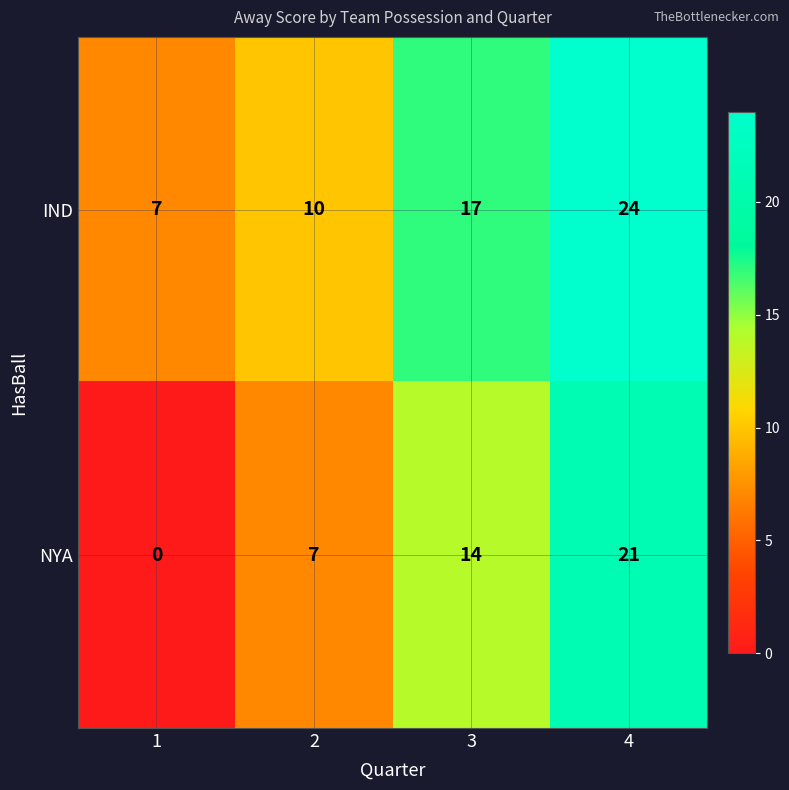

How many data points does each series have?

4